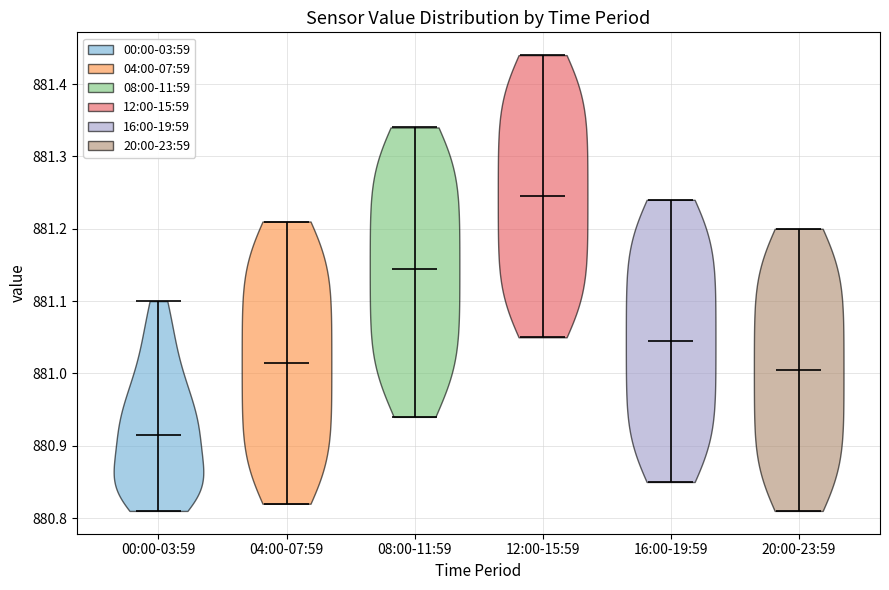

Reading left to right, read every violin against the y-axis: where its median line is, and the lowest and highest points it reaches. The values are not printed on the chart, so give them approximately, as read against the axis.

00:00-03:59: median line 880.92, lowest point 880.81, highest point 881.10
04:00-07:59: median line 881.02, lowest point 880.82, highest point 881.21
08:00-11:59: median line 881.15, lowest point 880.94, highest point 881.34
12:00-15:59: median line 881.25, lowest point 881.05, highest point 881.44
16:00-19:59: median line 881.05, lowest point 880.85, highest point 881.24
20:00-23:59: median line 881.01, lowest point 880.81, highest point 881.20